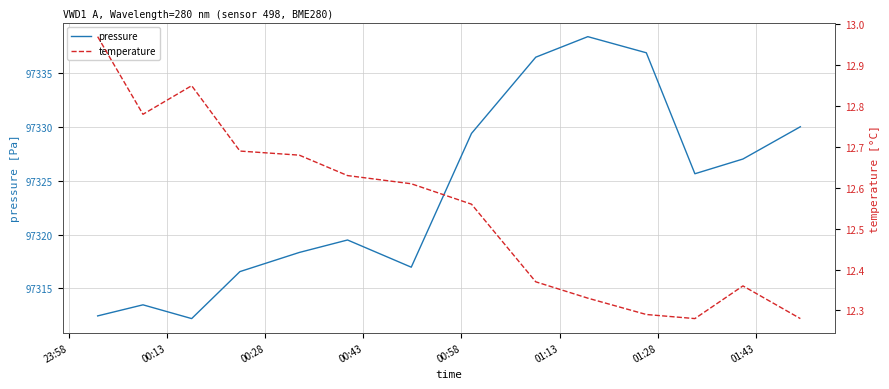

What is the value of the temperature point at the 12th from the left?

12.3